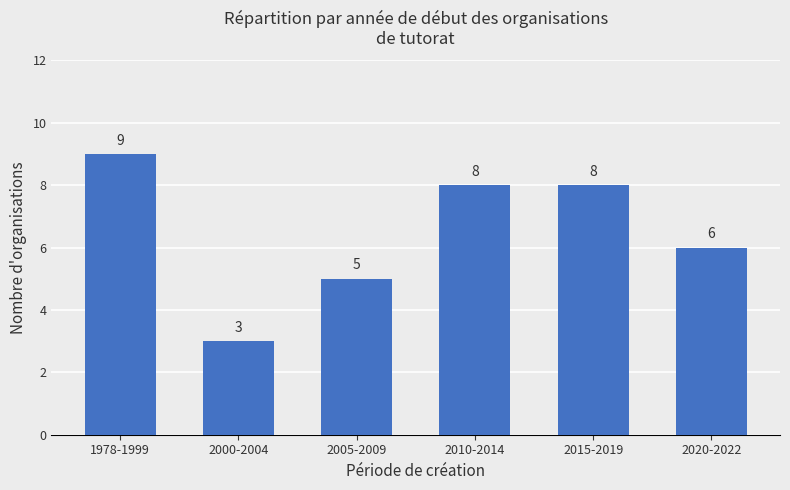

What is the sum of the values at 2005-2009 and 2000-2004?

8